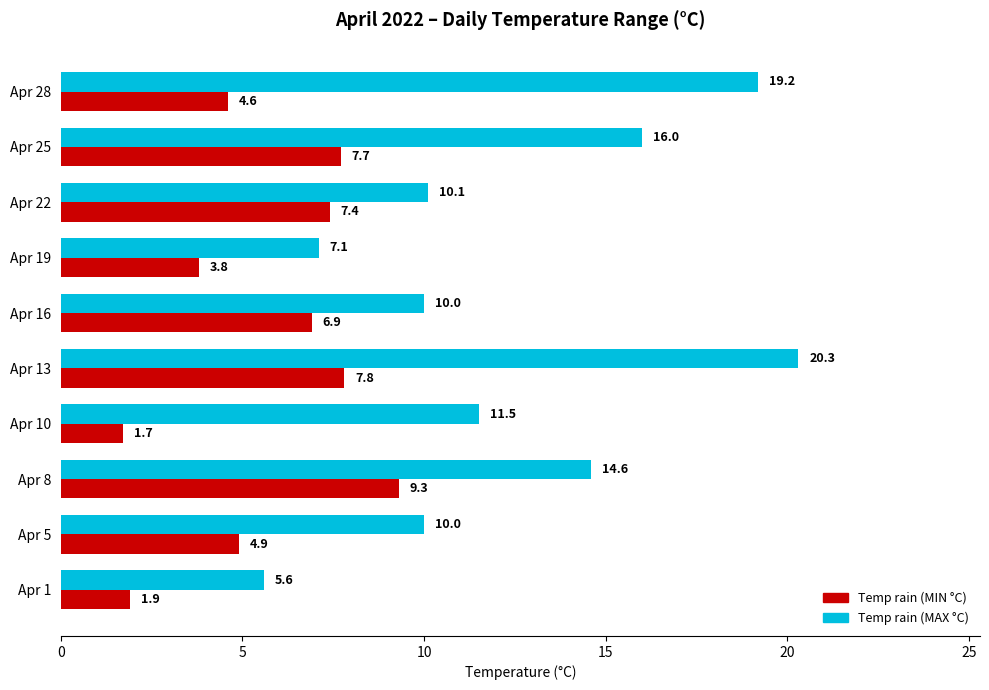

Which series has the largest total across all categories?

Temp rain (MAX °C)